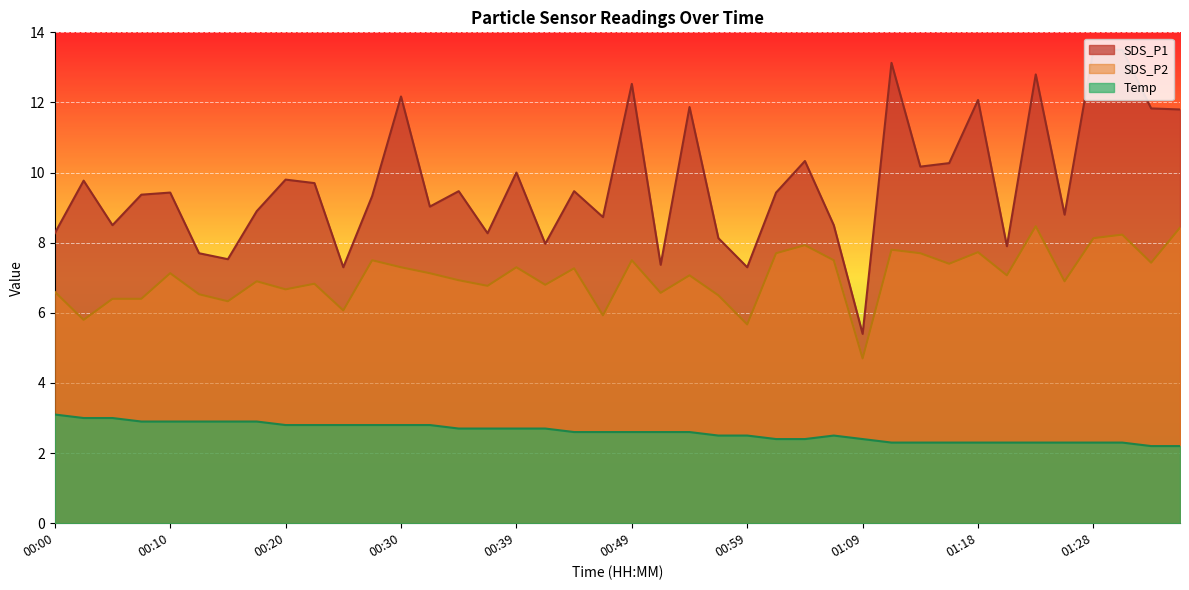

What is the label of the 38th point from the right?

00:05